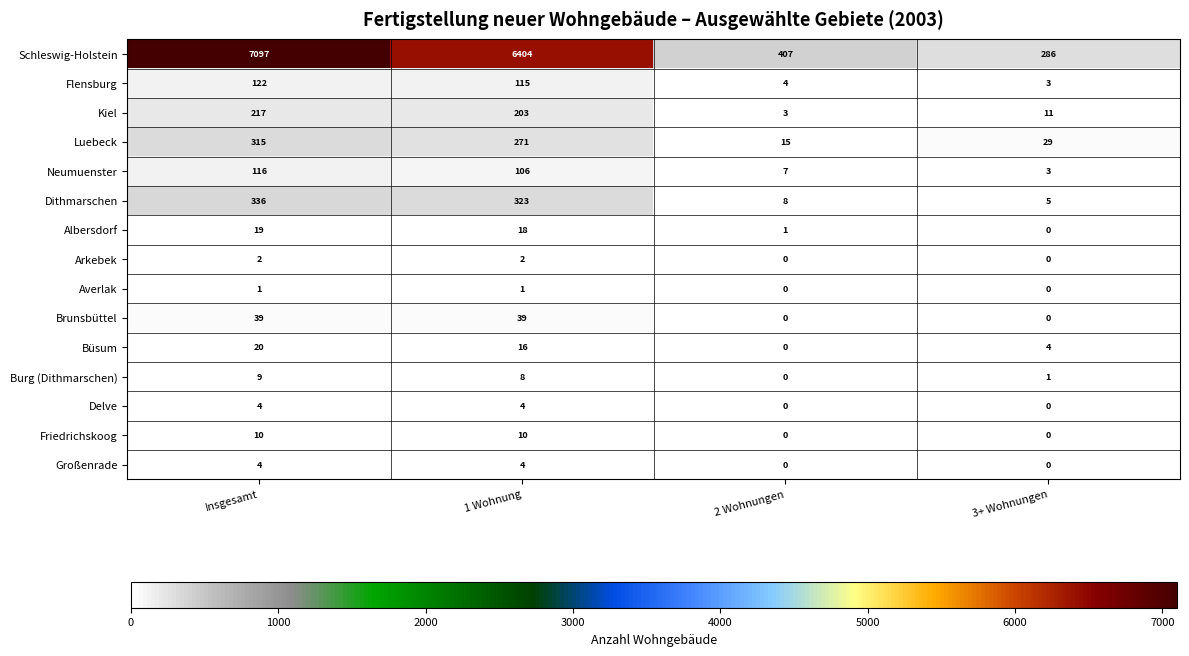

What is the difference between the highest and lowest values at 1 Wohnung?

6403